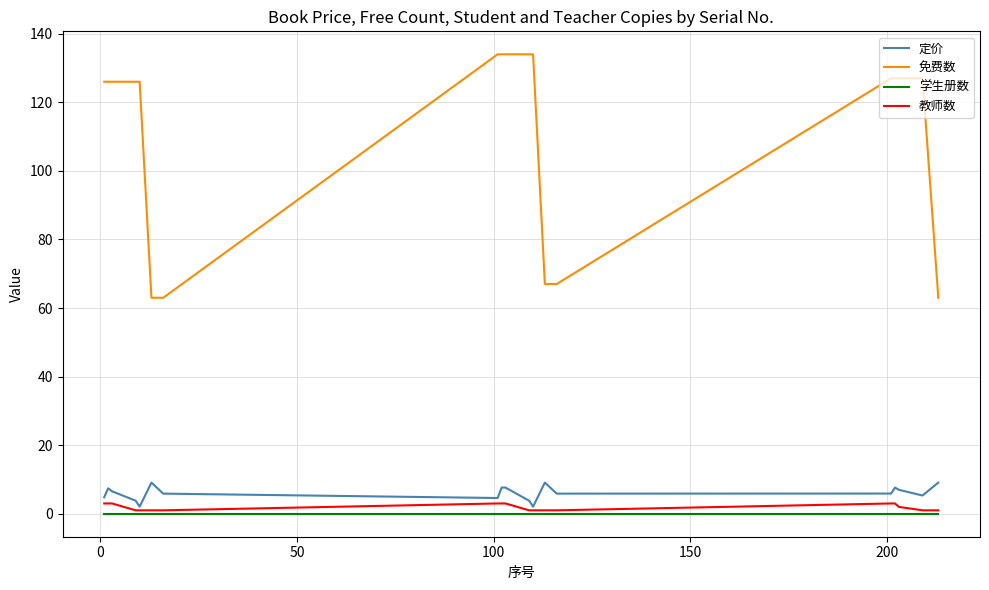

Which series has the largest range (max minus min)?

免费数